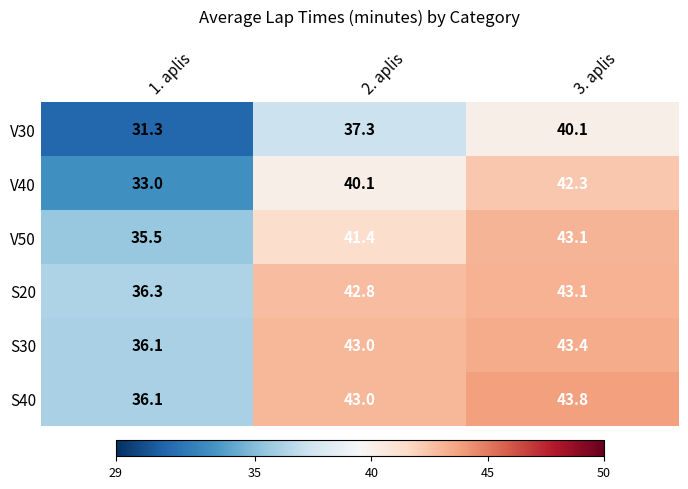

What is the difference between the V50 values at 2. aplis and 3. aplis?

1.7